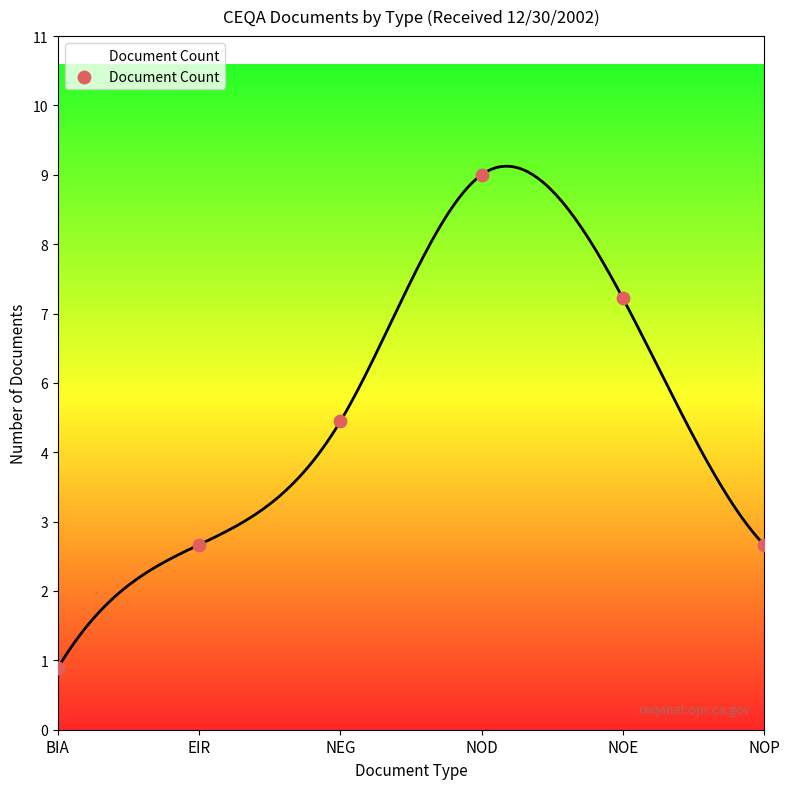

What is the ratio of the value at NEG to the value at NOE?

0.7